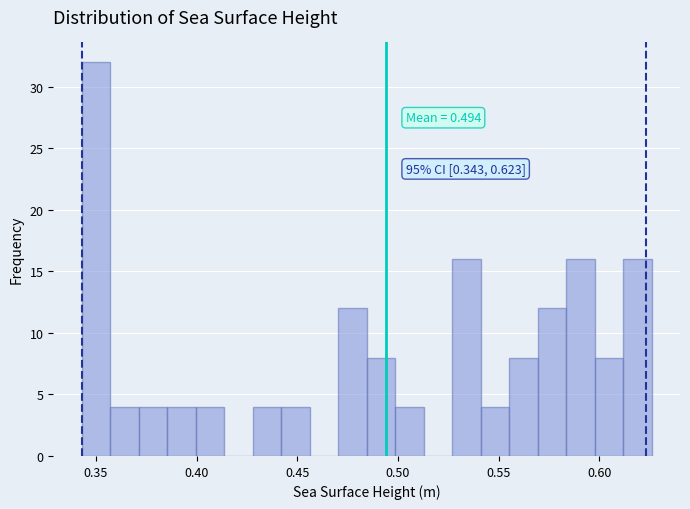

Around what value on the x-axis is the tallest bar? Give the approximate position of its centre, as read against the axis.

0.350